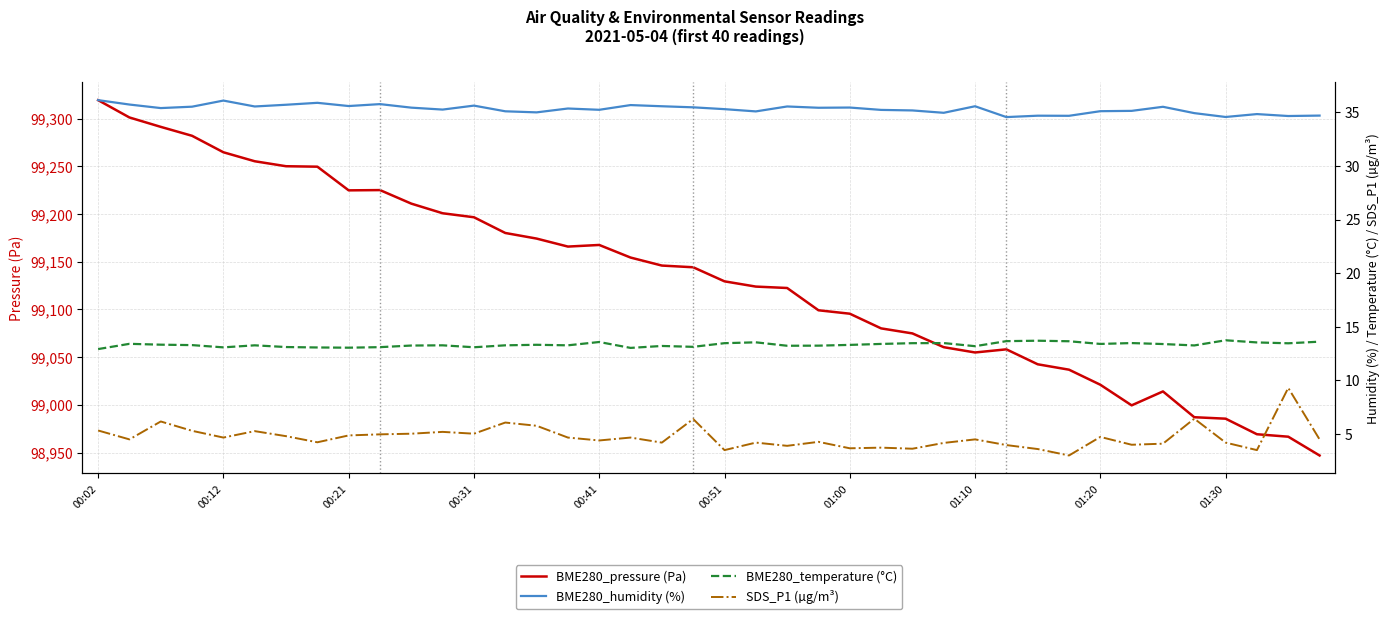

How many values in the BME280_temperature (°C) series are below 13?

1